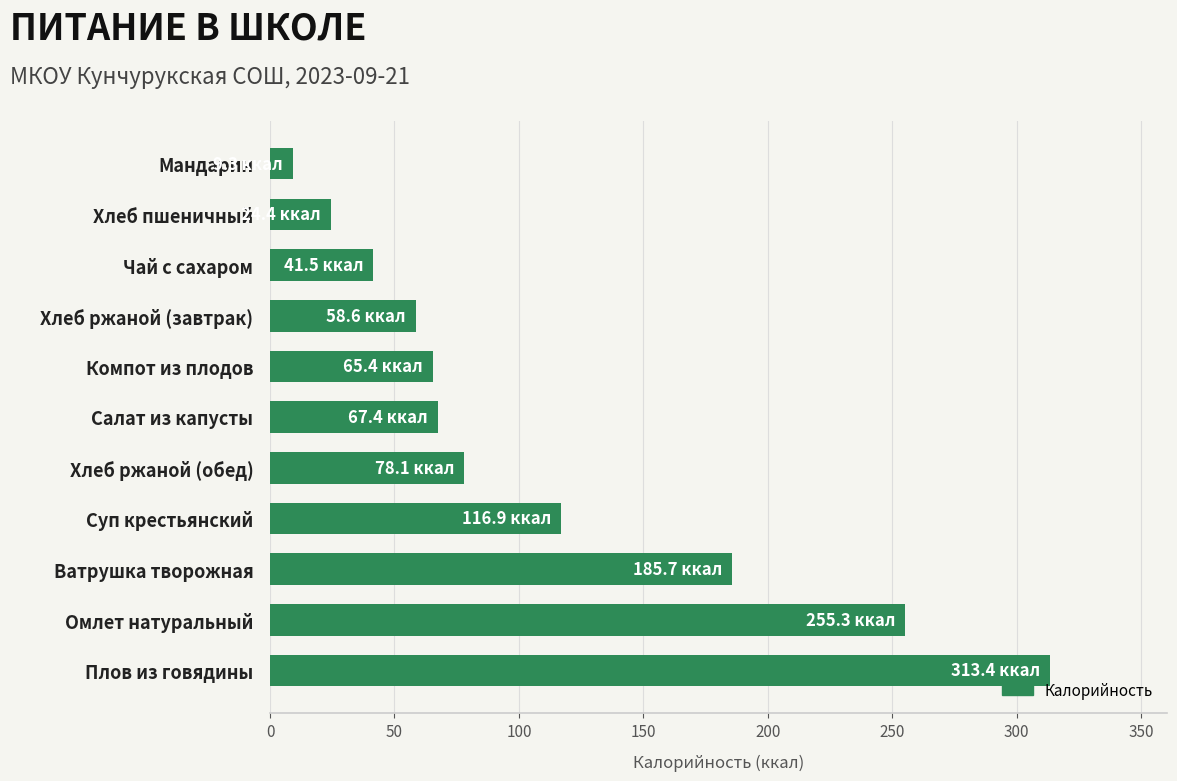

What value does the data have at Ватрушка творожная?

185.7